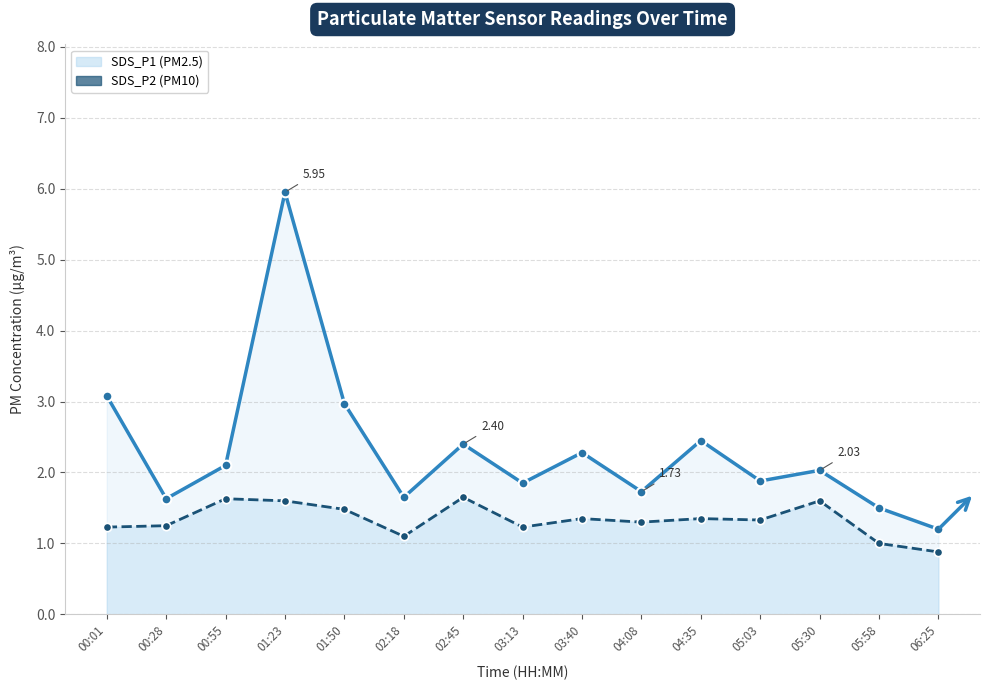

What is the lowest value of the SDS_P2 series?

0.9